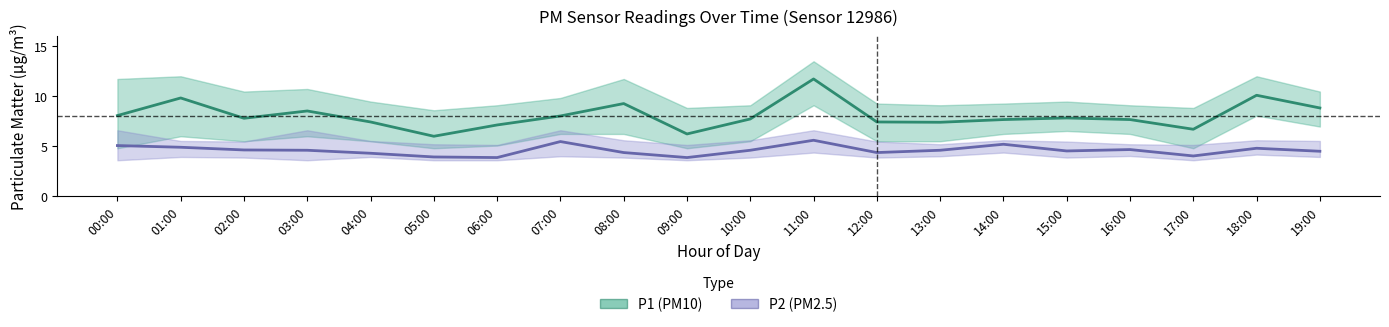

Is it true that P1 (PM10) equals 7.8 at 15:00?

True